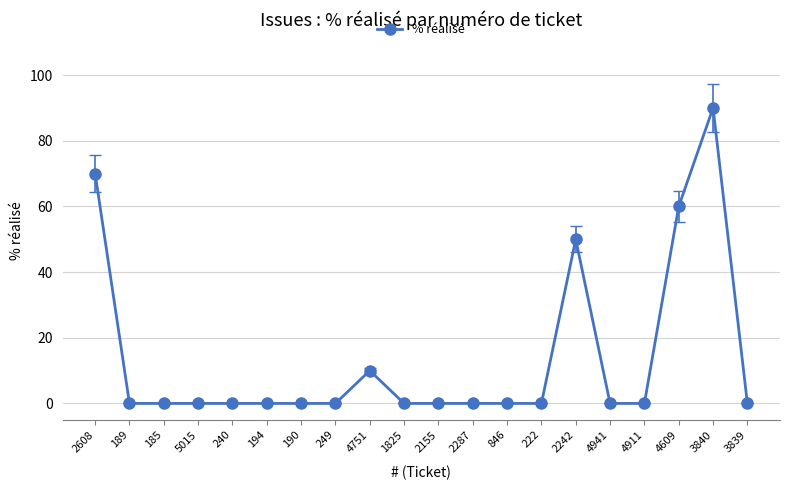

What is the sum of all values?

280